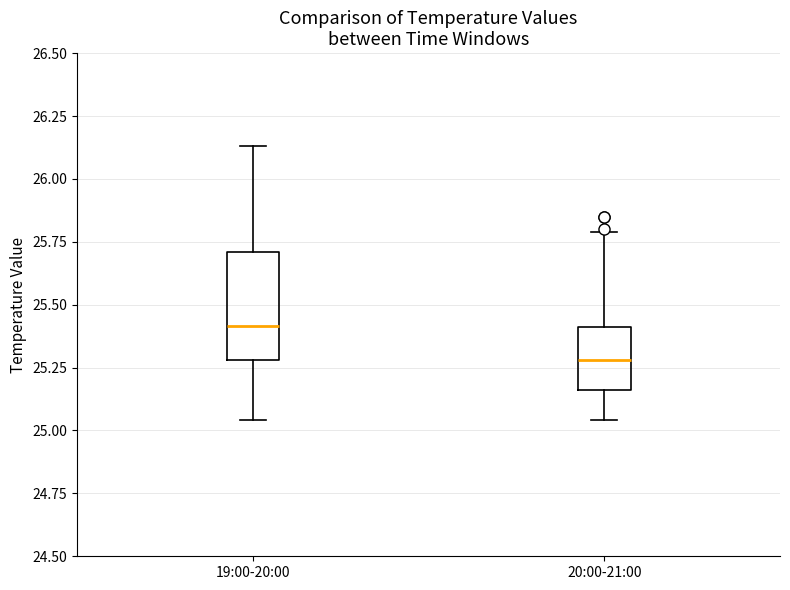

Where is the lower edge of the box for 20:00-21:00 on the y-axis? The values are not printed on the chart, so give them approximately, as read against the axis.

25.15